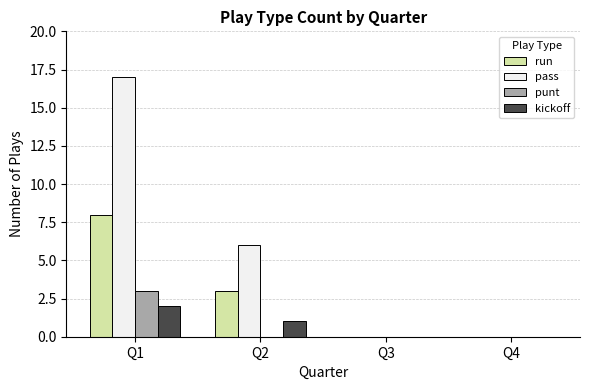

Are the bars grouped side by side (vs. stacked)?

Yes